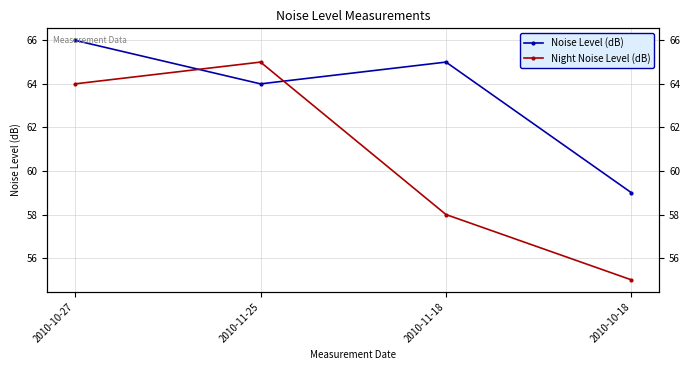

Is the value of Night Noise Level (dB) at 2010-10-18 greater than the value of Noise Level (dB) at 2010-10-27?

No